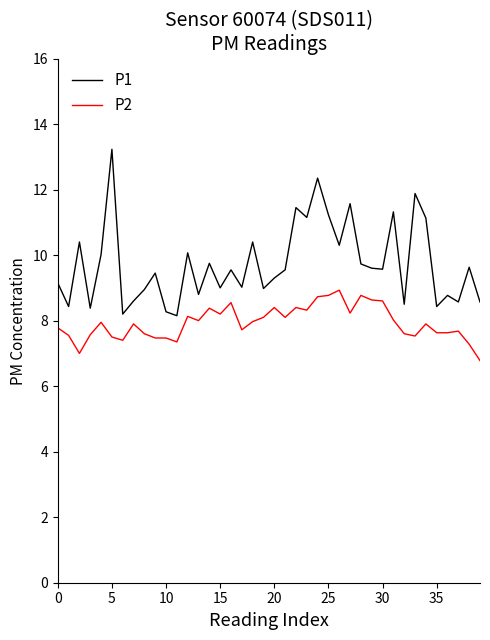

In P1, how many points are higher than both neighbors (excluding endpoints)?

14